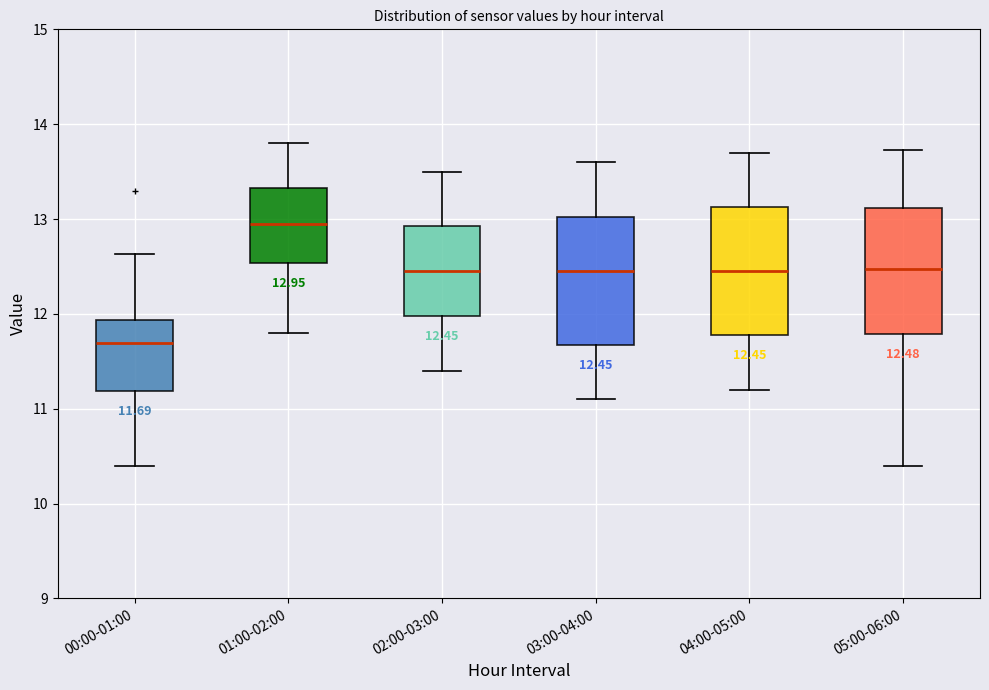

Which box has the lowest median line?

00:00-01:00